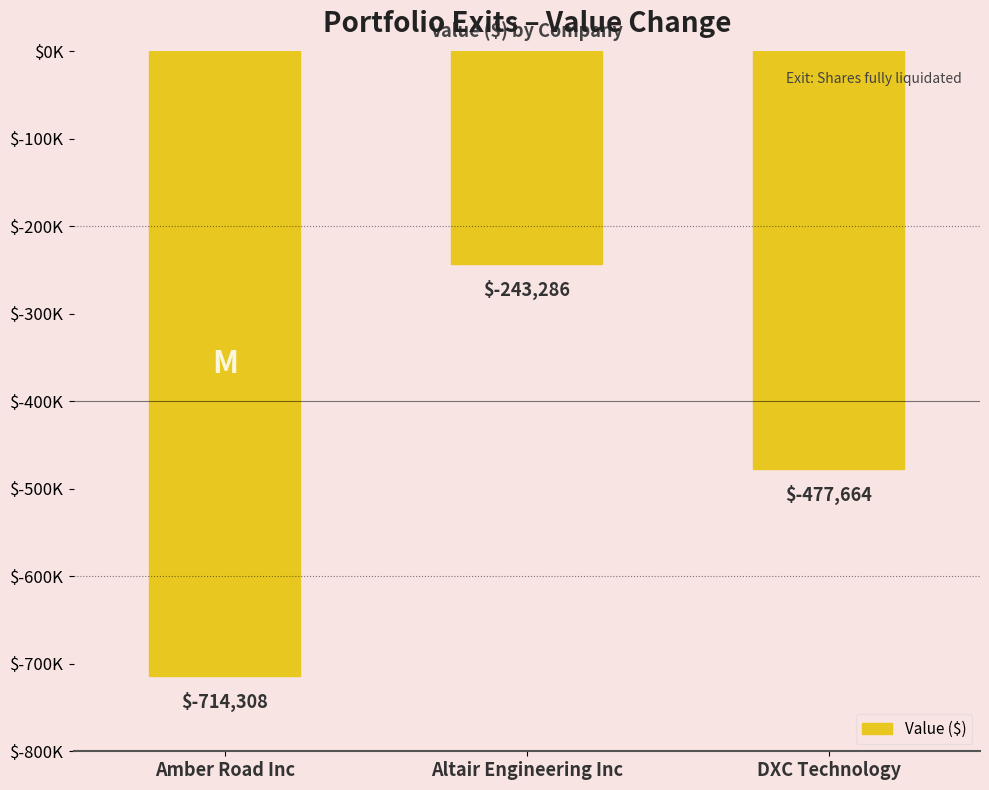

Reading left to right, extract all data points from this chart.

Amber Road Inc=-714308	Altair Engineering Inc=-243286	DXC Technology=-477664